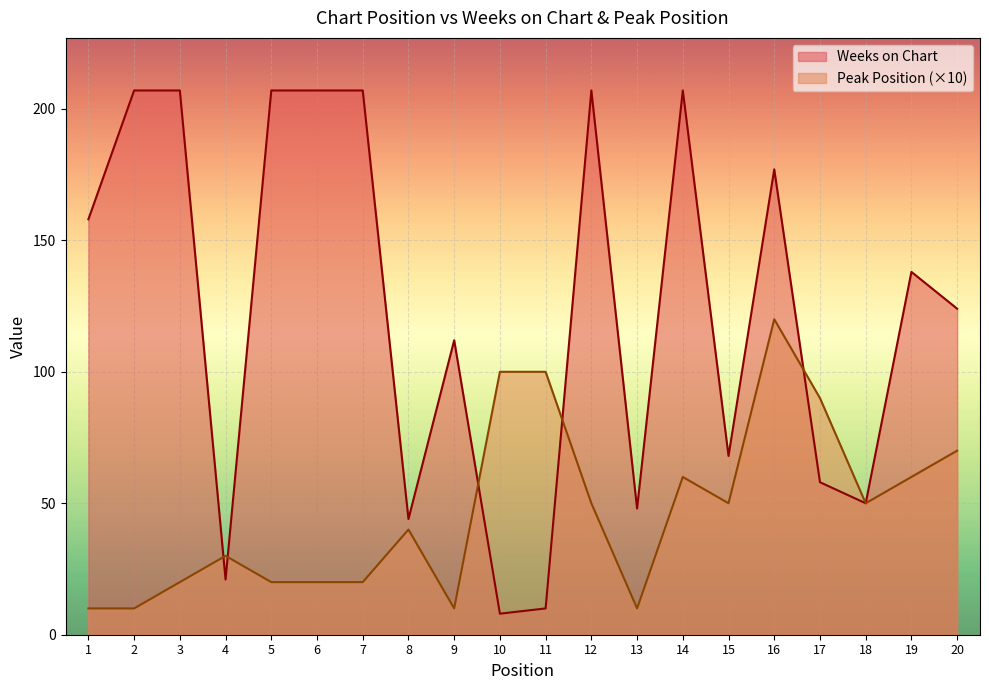

What is the lowest value of the Peak Position series?

10